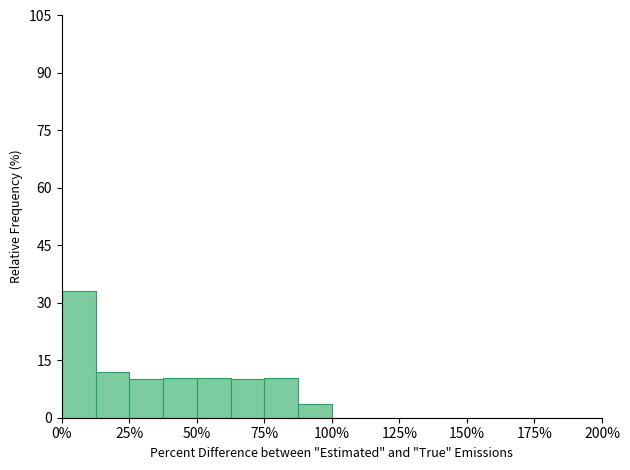

Read against the x-axis, roughly where is the centre of the tallest bar?

5